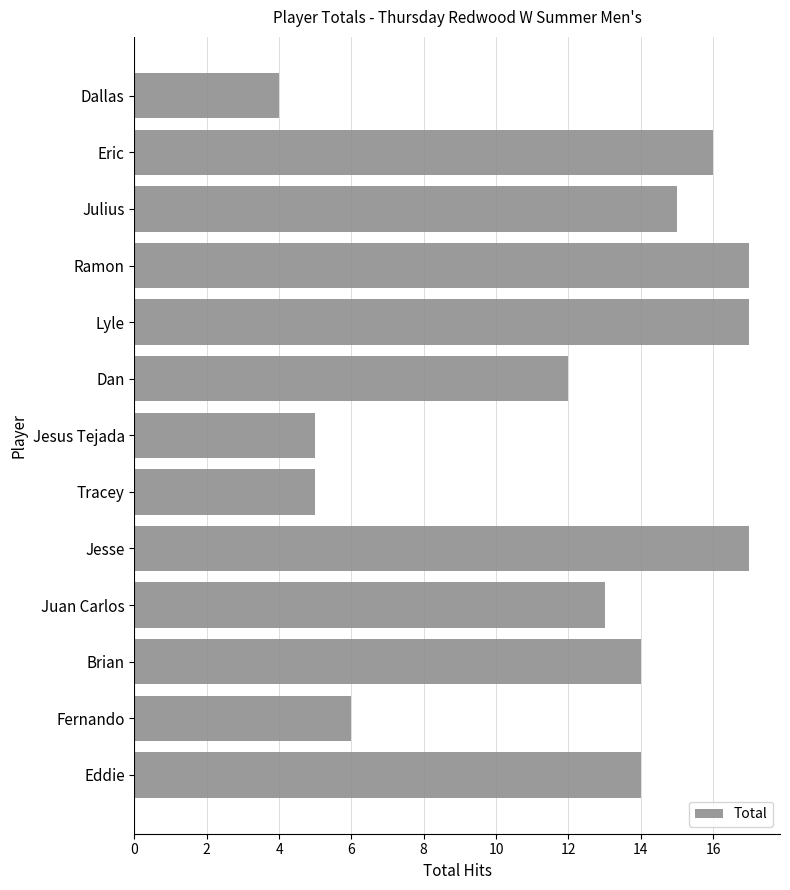

Does the chart contain stacked bars?

No